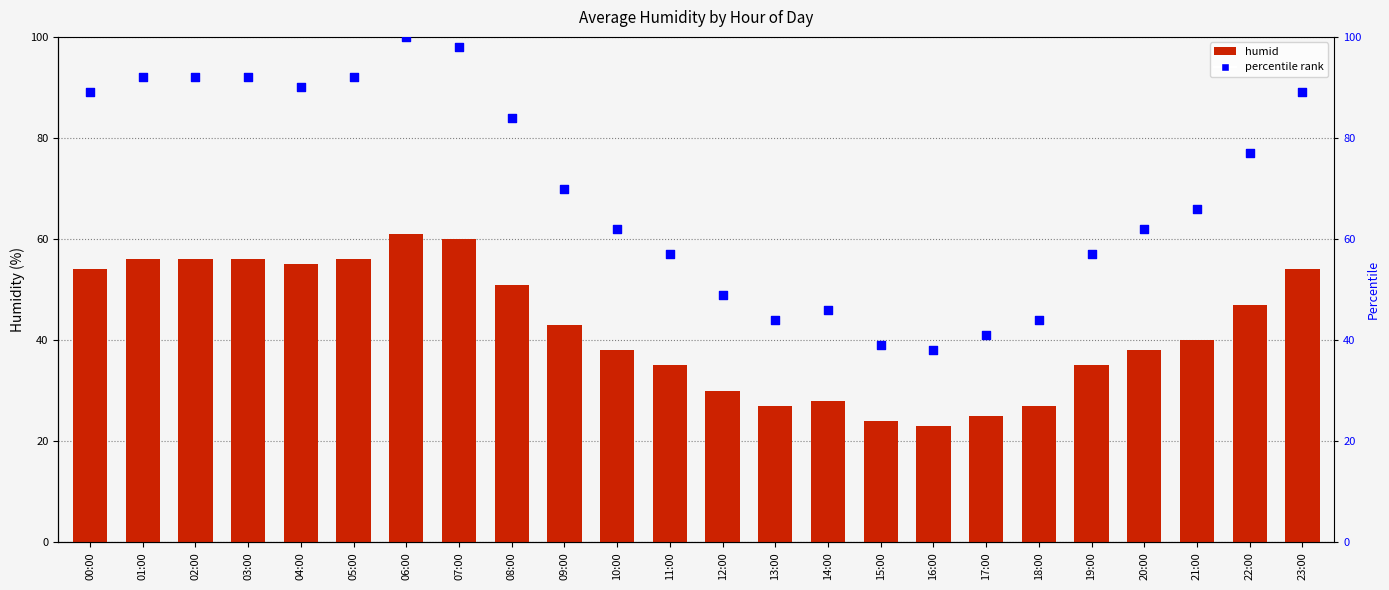

At how many categories does at least one series exceed 76?

11